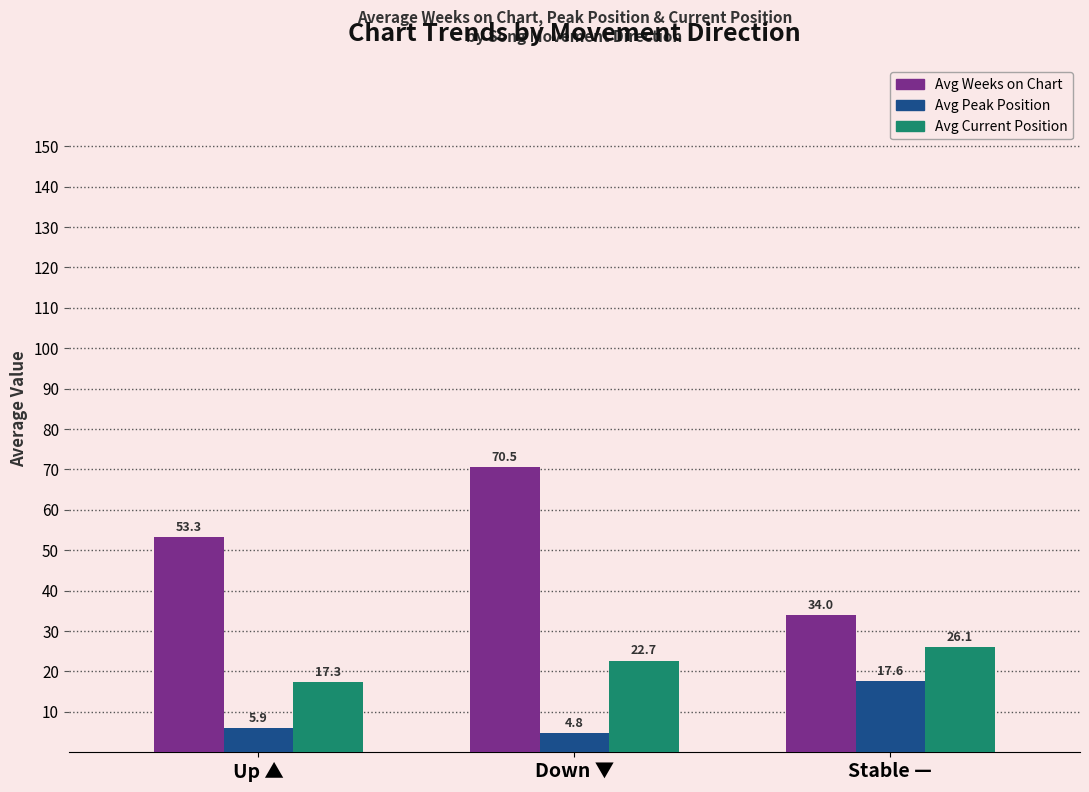

Reading left to right, what are all the values shown in this chart?

Avg Weeks on Chart: 53.3	70.5	34.0
Avg Peak Position: 5.9	4.8	17.6
Avg Current Position: 17.3	22.7	26.1